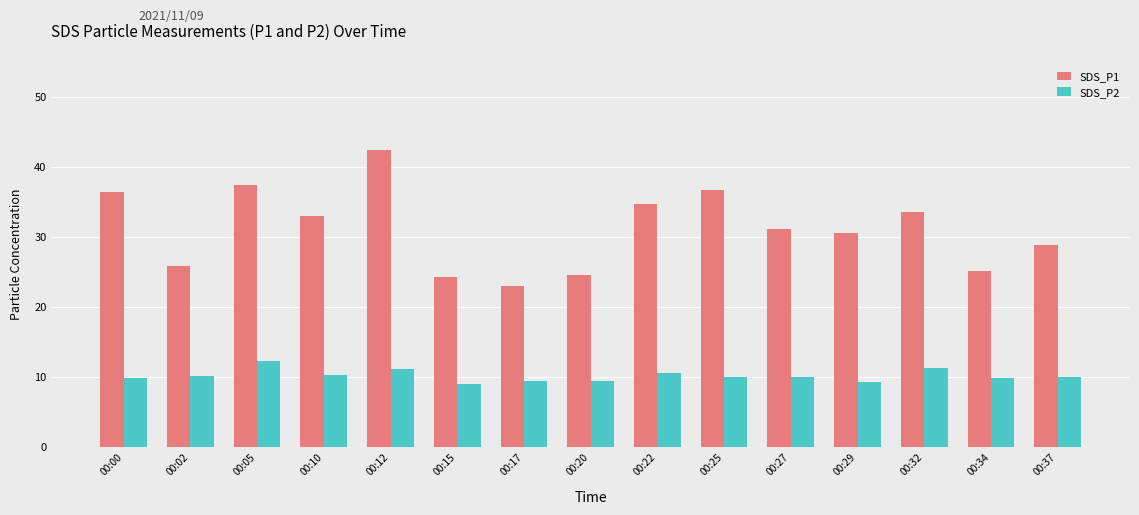

Rank the series at 00:37 from highest to lowest value.

SDS_P1, SDS_P2